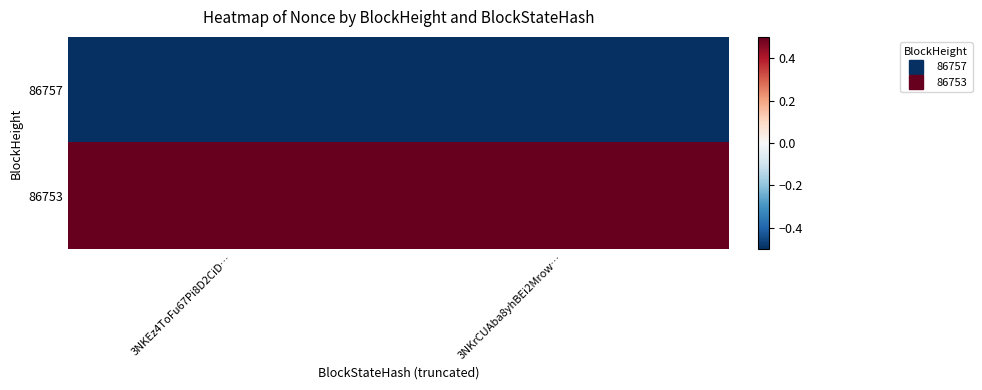

Which series has the largest total across all categories?

86753